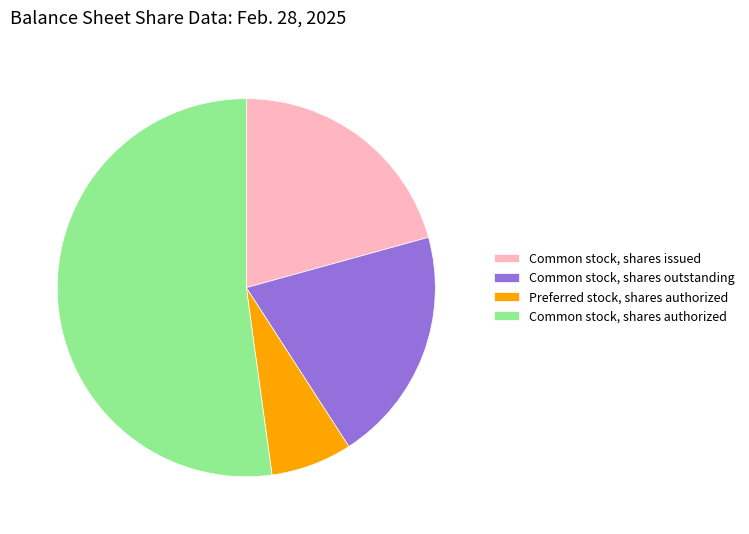

Which slice is the largest?

Common stock, shares authorized